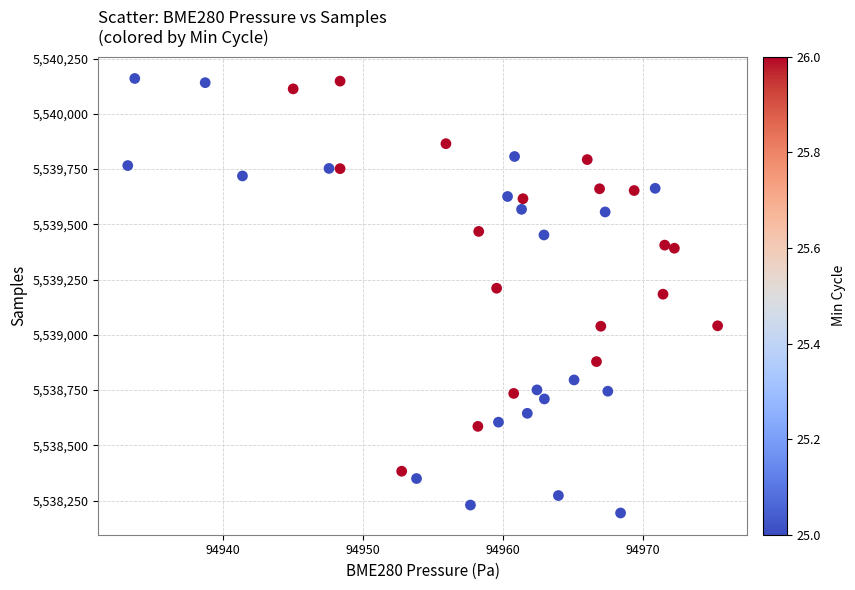

What is the range of Y values (max minus min)?

1966